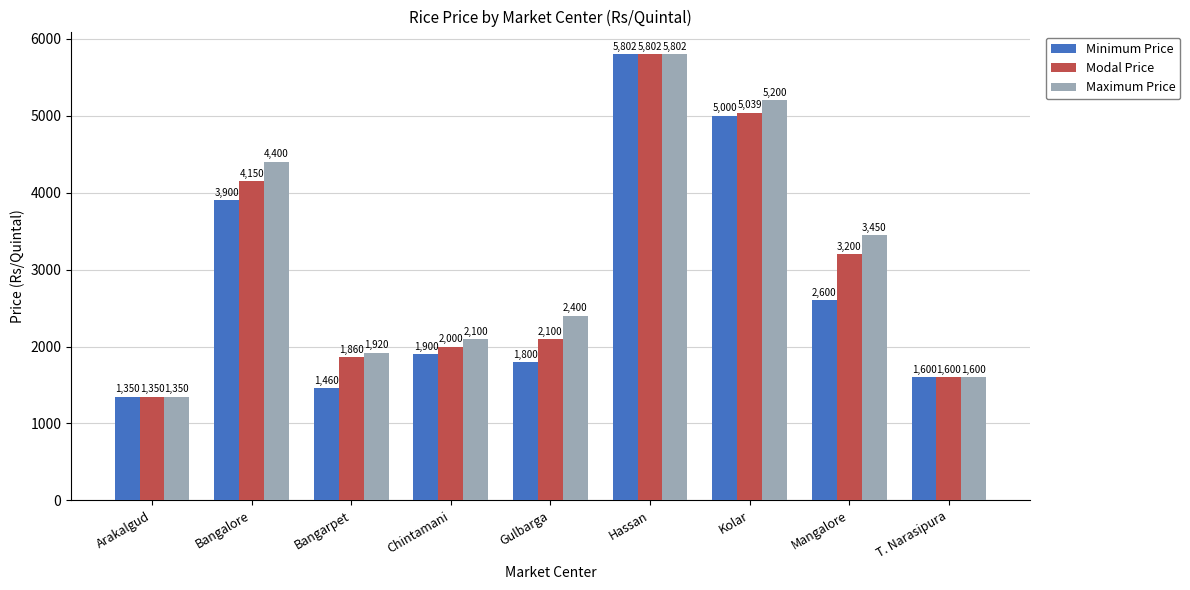

What is the spread (max minus min) of values at Mangalore?

850